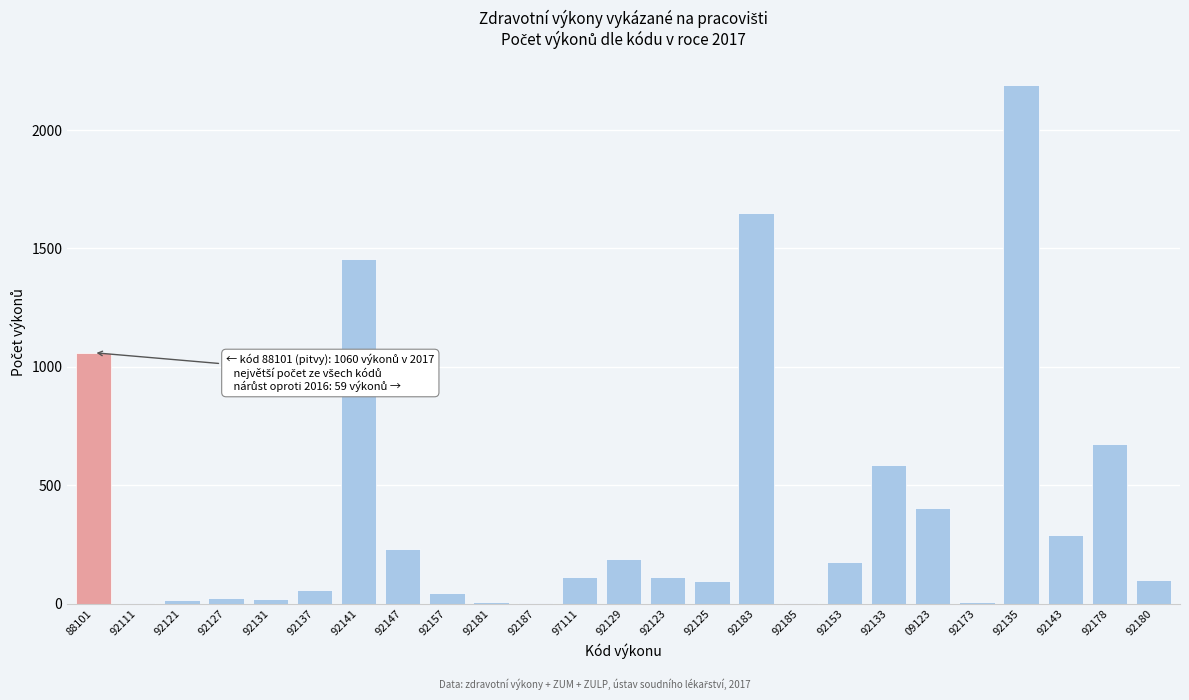

Between 97111 and 92133, which is larger?

92133